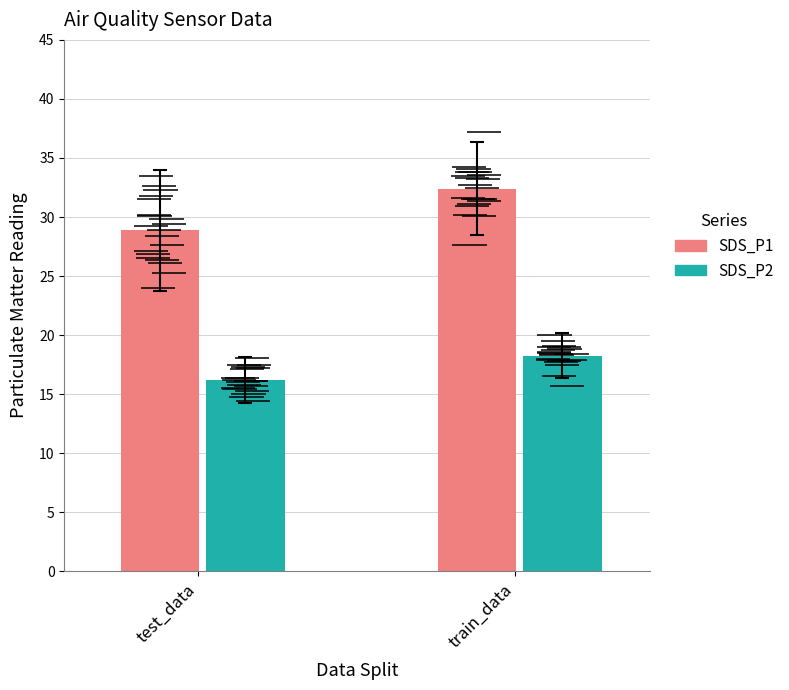

Reading left to right, extract all data points from this chart.

SDS_P1: 29.8	28.9	25.3	24.0	27.6	26.1	26.5	26.4	31.5	26.9	28.4	30.1	29.2	30.2	32.6	27.1	29.4	31.8	33.5	32.3	31.6	30.2	33.2	32.7	33.8	33.8	30.9	30.1	34.1	34.2	37.2	31.4	33.5	32.5	33.6	31.1	31.5	33.3	27.6	31.5
SDS_P2: 16.1	16.2	15.0	14.4	15.3	15.5	15.7	15.8	16.4	14.8	16.1	16.0	17.1	17.3	17.5	15.4	16.4	17.2	17.5	18.1	17.7	16.5	17.9	18.5	19.1	18.6	17.8	18.0	20.0	19.0	19.5	18.8	18.4	18.4	19.0	17.9	18.3	18.7	15.7	17.5